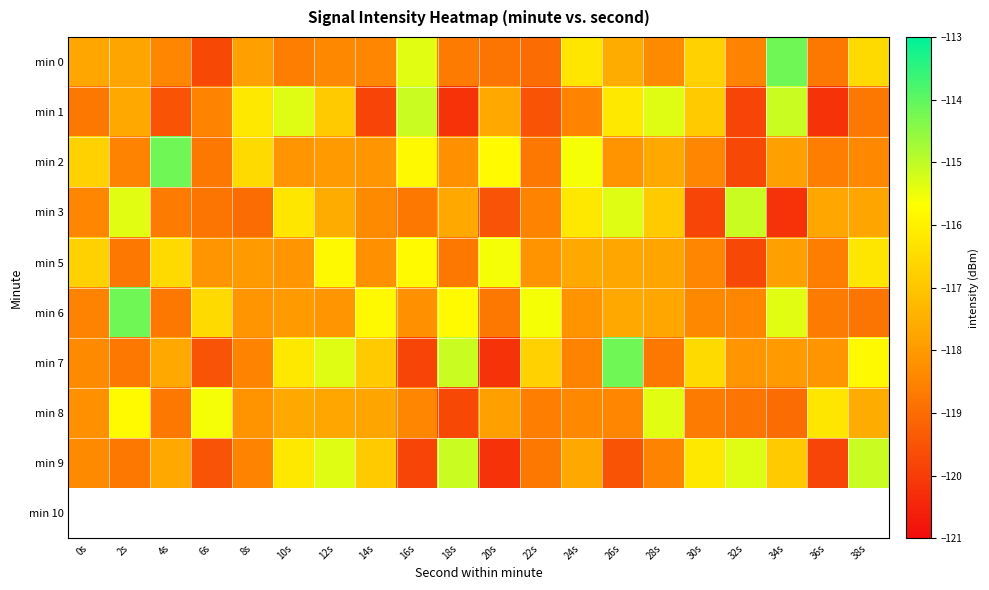

Reading left to right, transcribe all the data shown in this chart.

min 0: 0s=-117.7	2s=-117.7	4s=-118.4	6s=-119.7	8s=-117.9	10s=-118.6	12s=-118.4	14s=-118.4	16s=-115.4	18s=-118.7	20s=-118.8	22s=-119.0	24s=-116.2	26s=-117.6	28s=-118.4	30s=-116.7	32s=-118.5	34s=-114.2	36s=-118.7	38s=-116.5
min 1: 0s=-118.7	2s=-117.6	4s=-119.5	6s=-118.5	8s=-116.2	10s=-115.3	12s=-116.9	14s=-119.8	16s=-115.1	18s=-120.2	20s=-117.6	22s=-119.5	24s=-118.5	26s=-116.2	28s=-115.3	30s=-116.9	32s=-119.8	34s=-115.1	36s=-120.2	38s=-118.7
min 2: 0s=-116.7	2s=-118.5	4s=-114.2	6s=-118.7	8s=-116.5	10s=-118.1	12s=-118.0	14s=-118.1	16s=-115.8	18s=-118.2	20s=-115.8	22s=-118.7	24s=-115.6	26s=-118.2	28s=-117.6	30s=-118.4	32s=-119.7	34s=-117.9	36s=-118.6	38s=-118.4
min 3: 0s=-118.4	2s=-115.4	4s=-118.7	6s=-118.8	8s=-119.0	10s=-116.2	12s=-117.6	14s=-118.4	16s=-118.7	18s=-117.6	20s=-119.5	22s=-118.5	24s=-116.2	26s=-115.3	28s=-116.9	30s=-119.8	32s=-115.1	34s=-120.2	36s=-117.7	38s=-117.7
min 5: 0s=-116.7	2s=-118.7	4s=-116.5	6s=-118.1	8s=-118.0	10s=-118.1	12s=-115.8	14s=-118.2	16s=-115.8	18s=-118.7	20s=-115.6	22s=-118.2	24s=-117.6	26s=-117.7	28s=-117.7	30s=-118.4	32s=-119.7	34s=-117.9	36s=-118.6	38s=-116.2
min 6: 0s=-118.5	2s=-114.2	4s=-118.7	6s=-116.5	8s=-118.1	10s=-118.0	12s=-118.1	14s=-115.8	16s=-118.2	18s=-115.8	20s=-118.7	22s=-115.6	24s=-118.2	26s=-117.6	28s=-117.7	30s=-118.4	32s=-118.4	34s=-115.4	36s=-118.7	38s=-118.8
min 7: 0s=-118.4	2s=-118.7	4s=-117.6	6s=-119.5	8s=-118.5	10s=-116.2	12s=-115.3	14s=-116.9	16s=-119.8	18s=-115.1	20s=-120.2	22s=-116.7	24s=-118.5	26s=-114.2	28s=-118.7	30s=-116.5	32s=-118.1	34s=-118.0	36s=-118.1	38s=-115.8
min 8: 0s=-118.2	2s=-115.8	4s=-118.7	6s=-115.6	8s=-118.2	10s=-117.6	12s=-117.7	14s=-117.7	16s=-118.4	18s=-119.7	20s=-117.9	22s=-118.6	24s=-118.4	26s=-118.4	28s=-115.4	30s=-118.7	32s=-118.8	34s=-119.0	36s=-116.2	38s=-117.6
min 9: 0s=-118.4	2s=-118.7	4s=-117.6	6s=-119.5	8s=-118.5	10s=-116.2	12s=-115.3	14s=-116.9	16s=-119.8	18s=-115.1	20s=-120.2	22s=-118.7	24s=-117.6	26s=-119.5	28s=-118.5	30s=-116.2	32s=-115.3	34s=-116.9	36s=-119.8	38s=-115.1